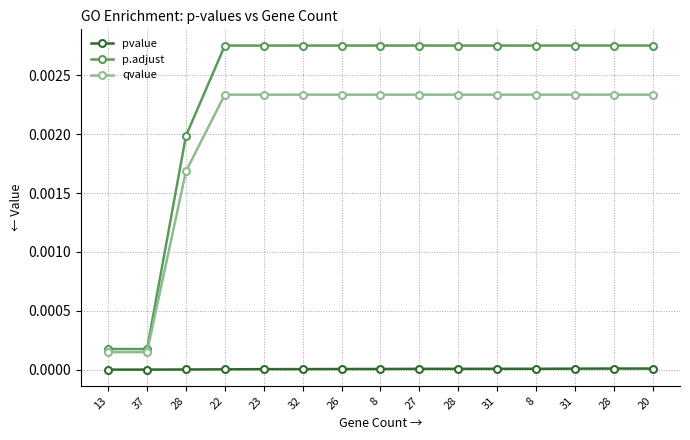

What is the label of the 8th point from the right?

8